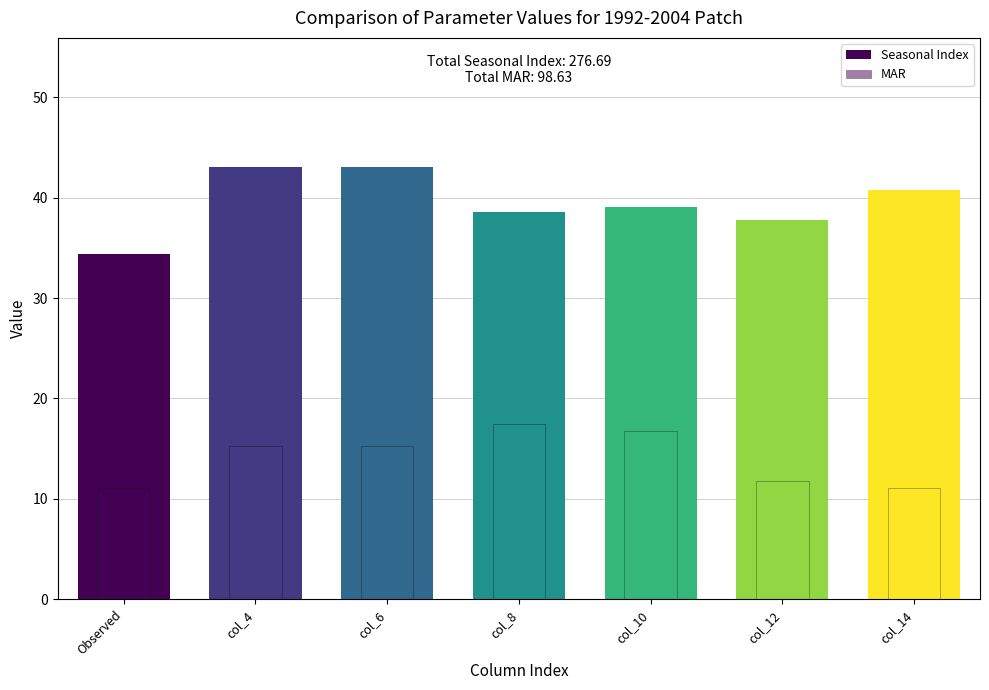

What are all the series names shown in the legend?

Seasonal Index, MAR